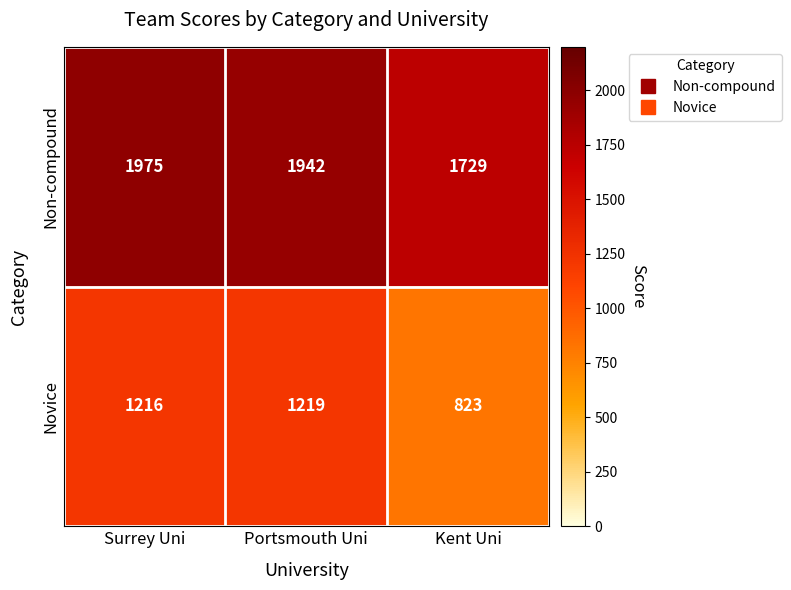

What is the average value of the Non-compound series?

1882